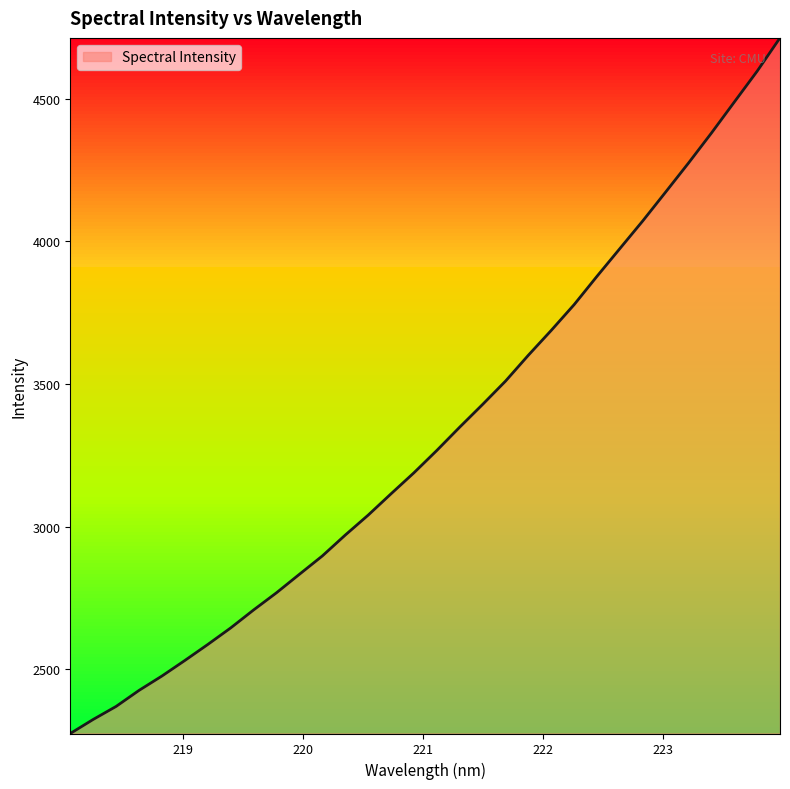

What is the difference between the maximum and minimum values?

2437.8